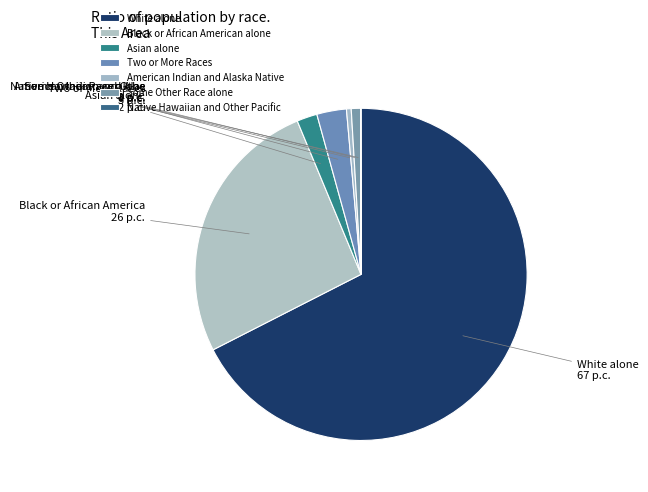

What percentage is the Black or African American alone slice, to the nearest percent?

26%